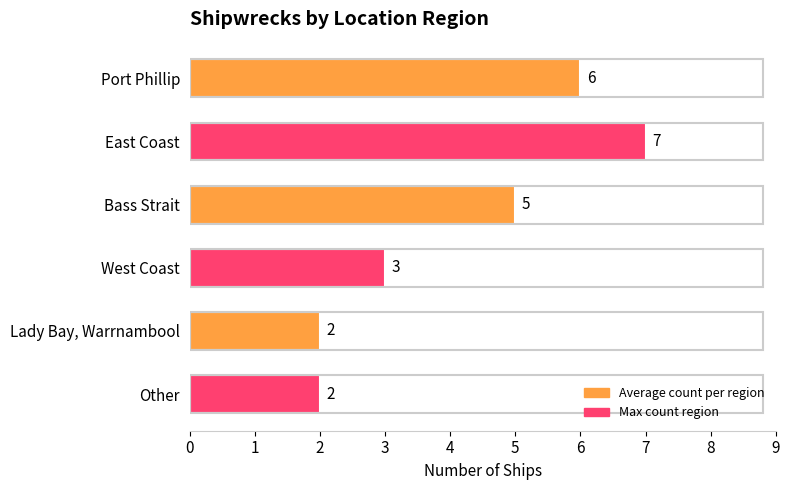

How many data points are less than 5?

3